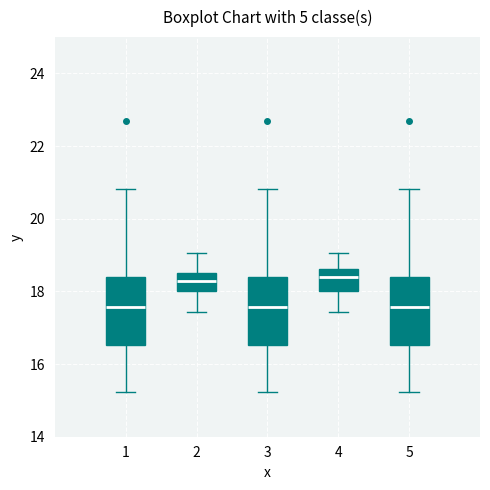

Where is the lower edge of the box at x = 4 on the y-axis? The values are not printed on the chart, so give them approximately, as read against the axis.

18.0